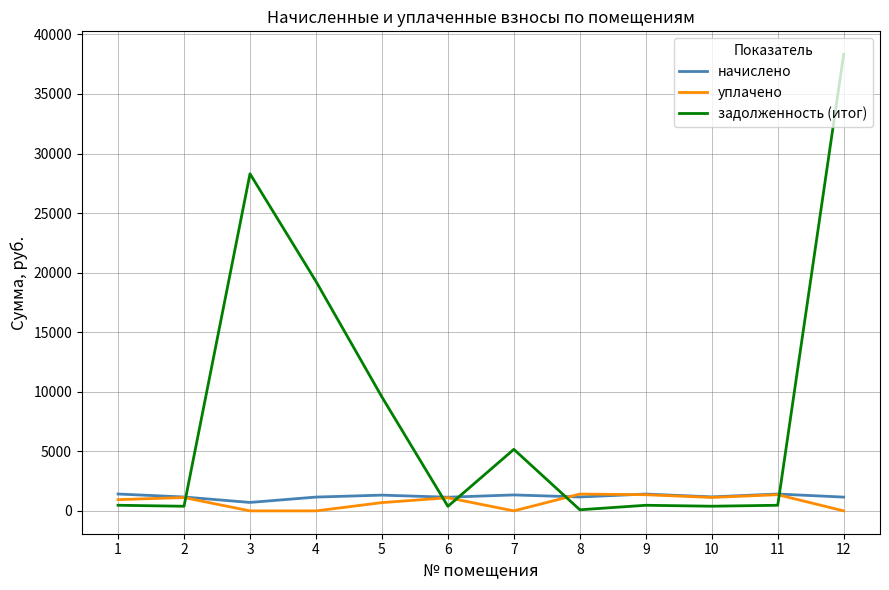

After their last crossing, which series has the higher values: уплачено or задолженность (итог)?

задолженность (итог)